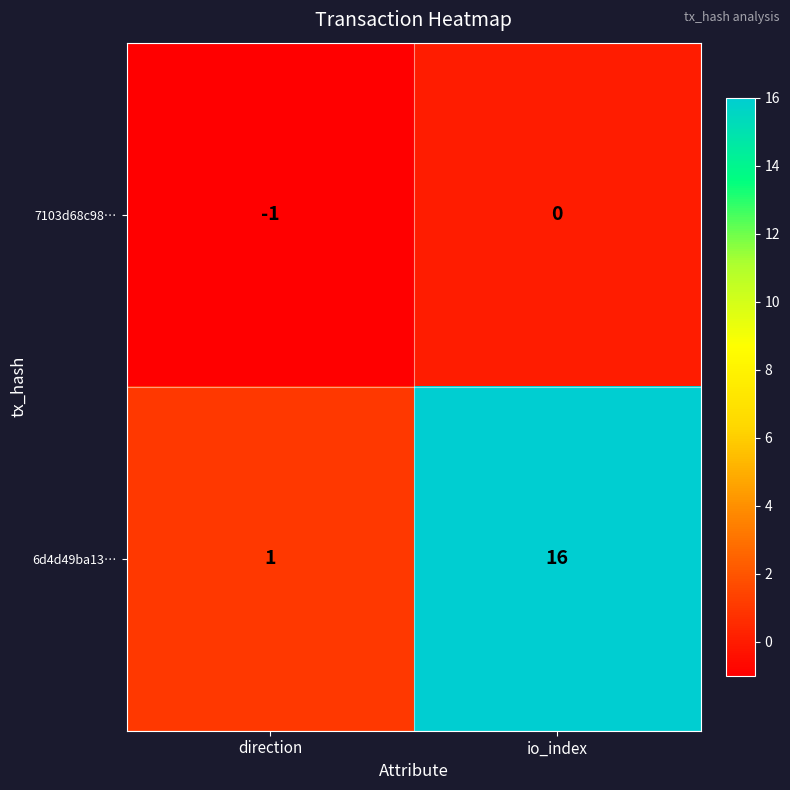

How many categories are shown in the chart?

2